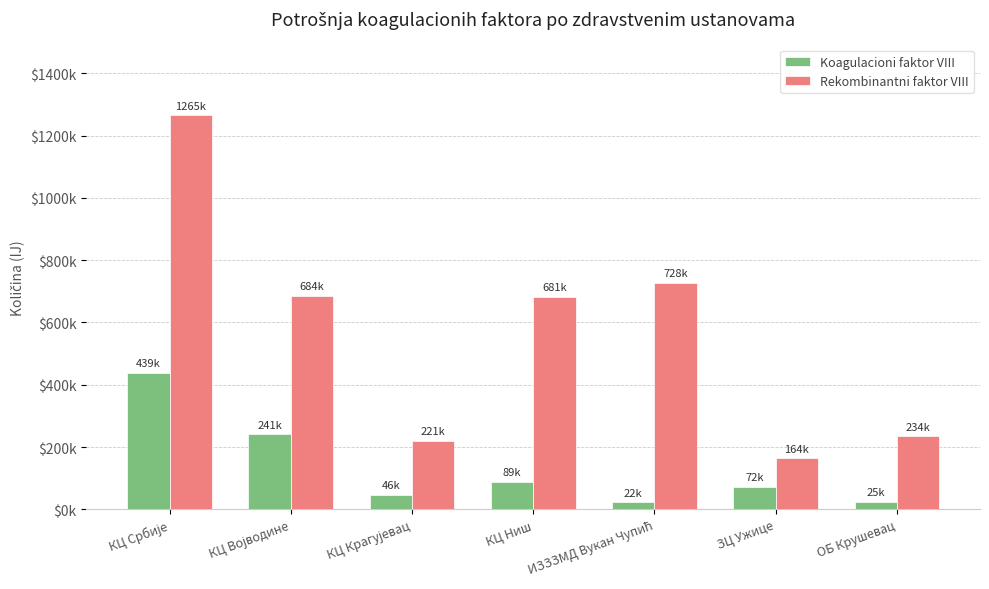

Rank the series at ОБ Крушевац from lowest to highest value.

Koagulacioni faktor VIII, Rekombinantni faktor VIII